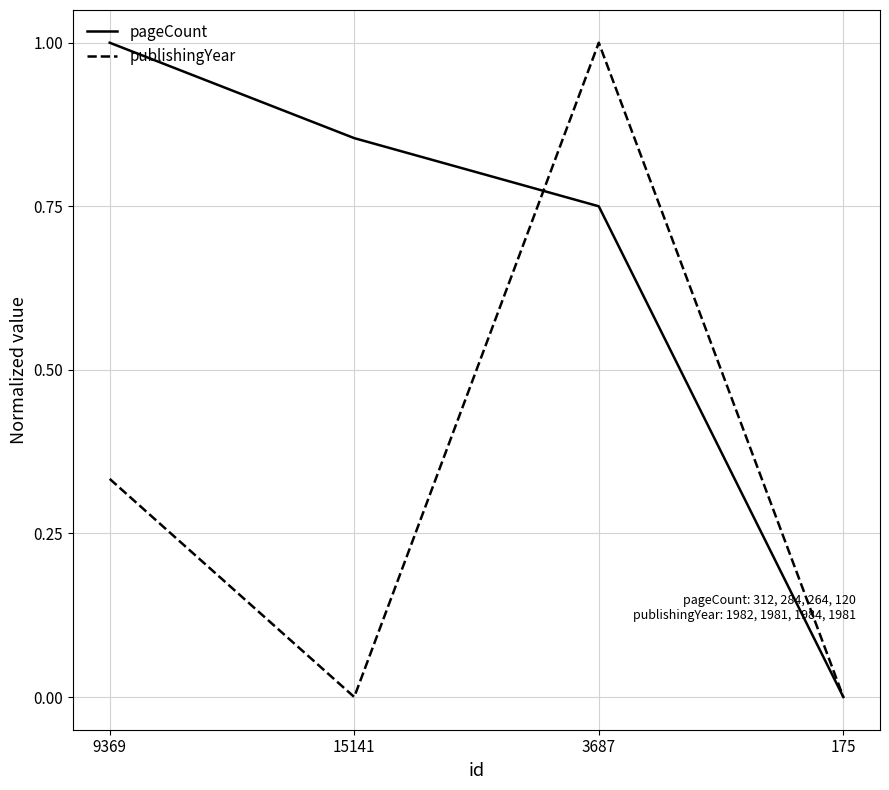

Where is the first local minimum for publishingYear?

15141